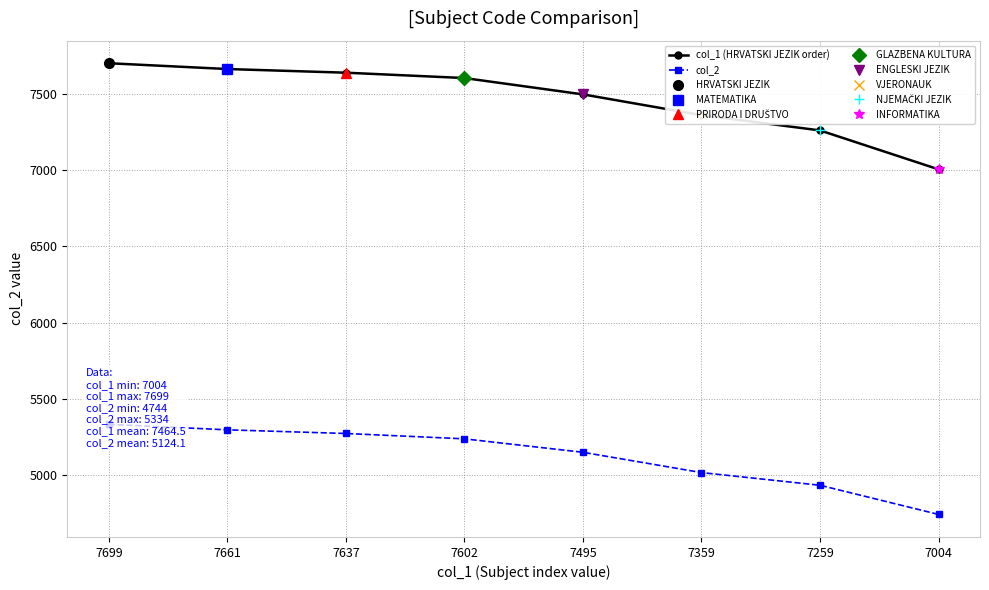

At which category does the chart reach its peak across all series?

7699